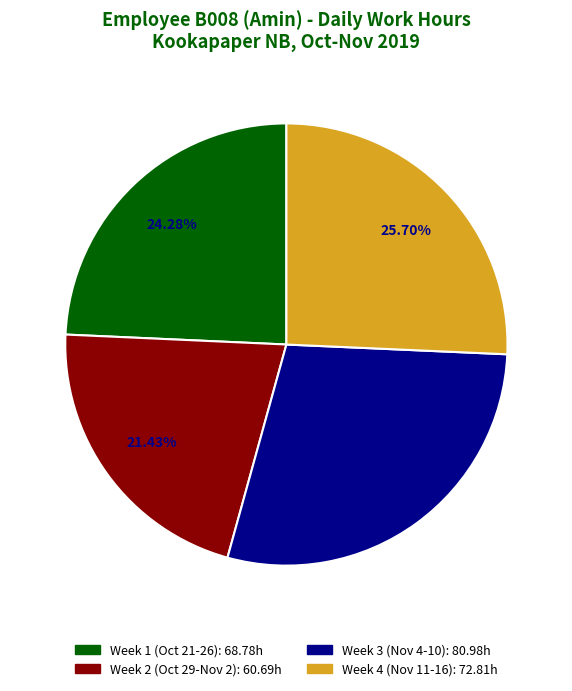

Is there a majority slice in this chart?

No